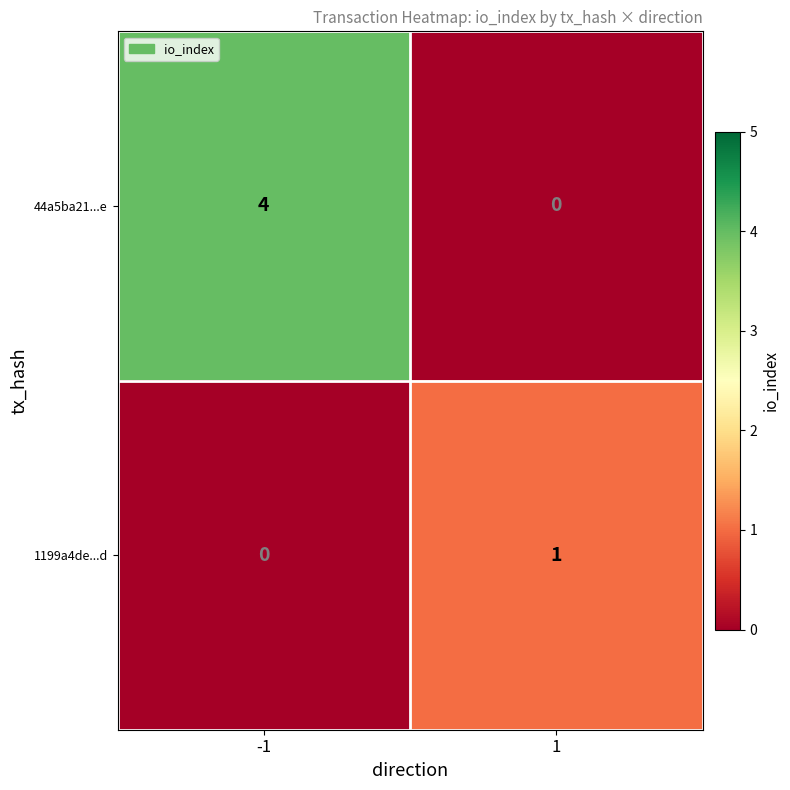

The value of 44a5ba21...e at 1 is 0. True or false?

True